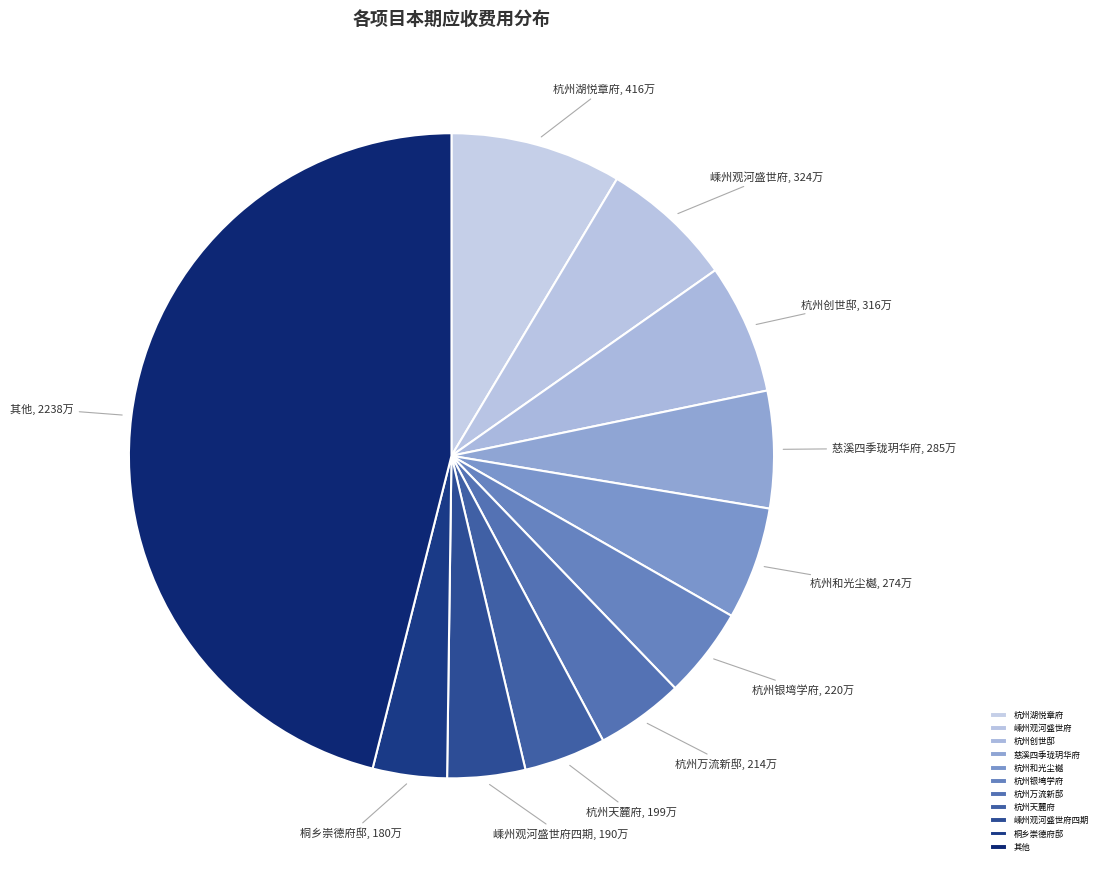

Combined, do 其他 and 杭州创世邸 account for over 50%?

Yes